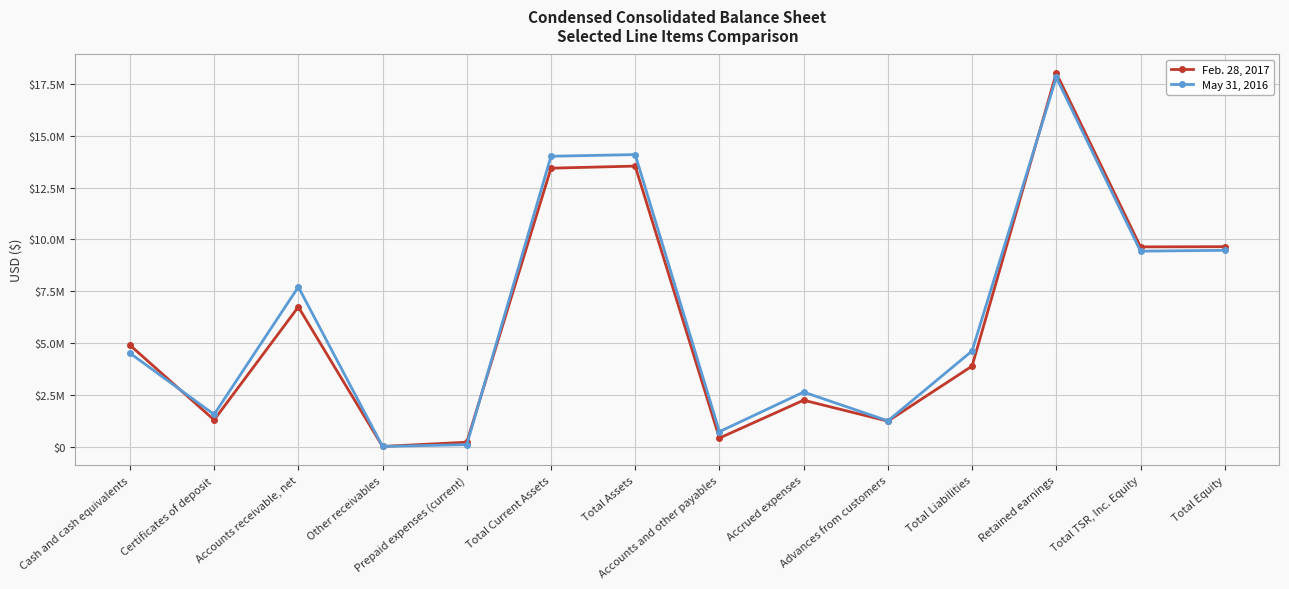

In May 31, 2016, how many points are lower than both neighbors (excluding endpoints)?

5